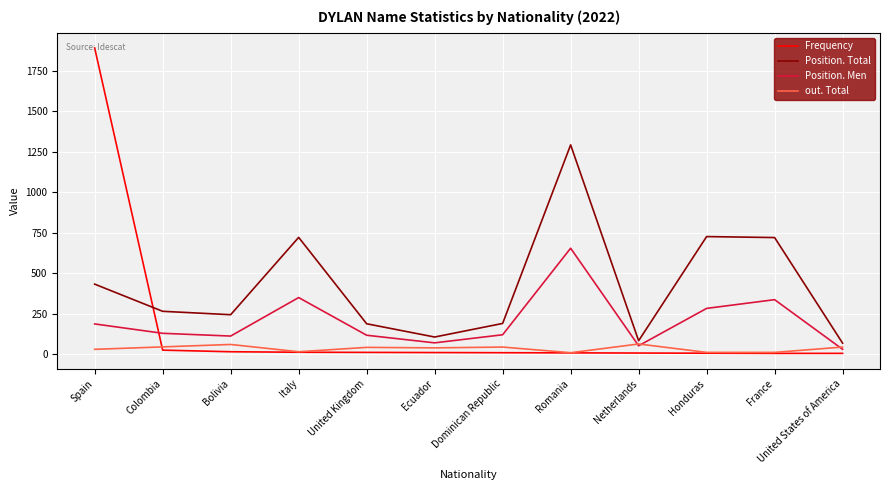

List the series in order of their peak value, highest first.

Frequency, Position. Total, Position. Men, out. Total